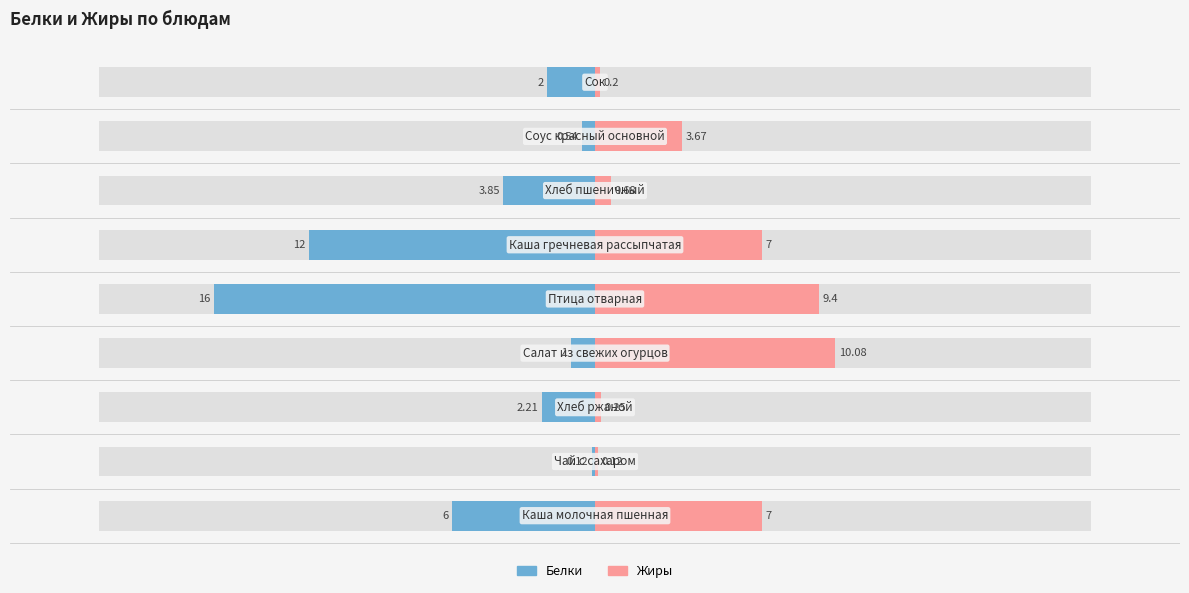

The value of Белки at Птица отварная is 16.0. True or false?

True